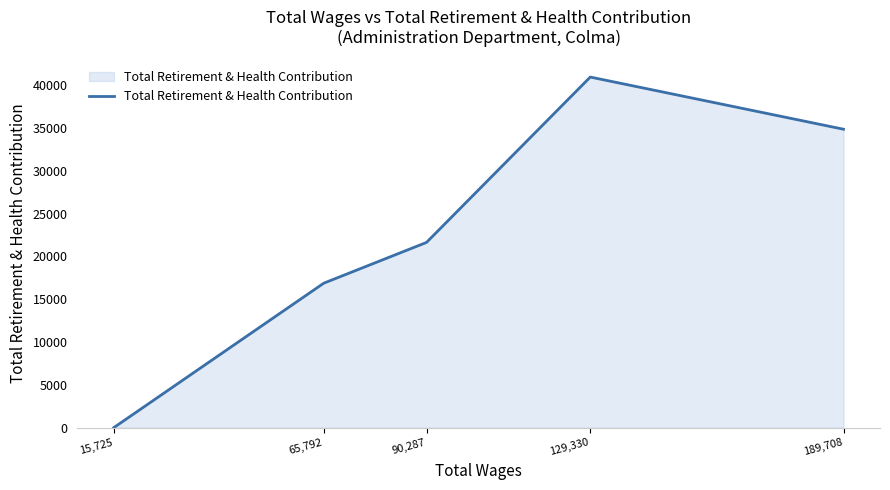

Reading right to left, transcribe all the data shown in this chart.

34850	40942	21631	16871	0